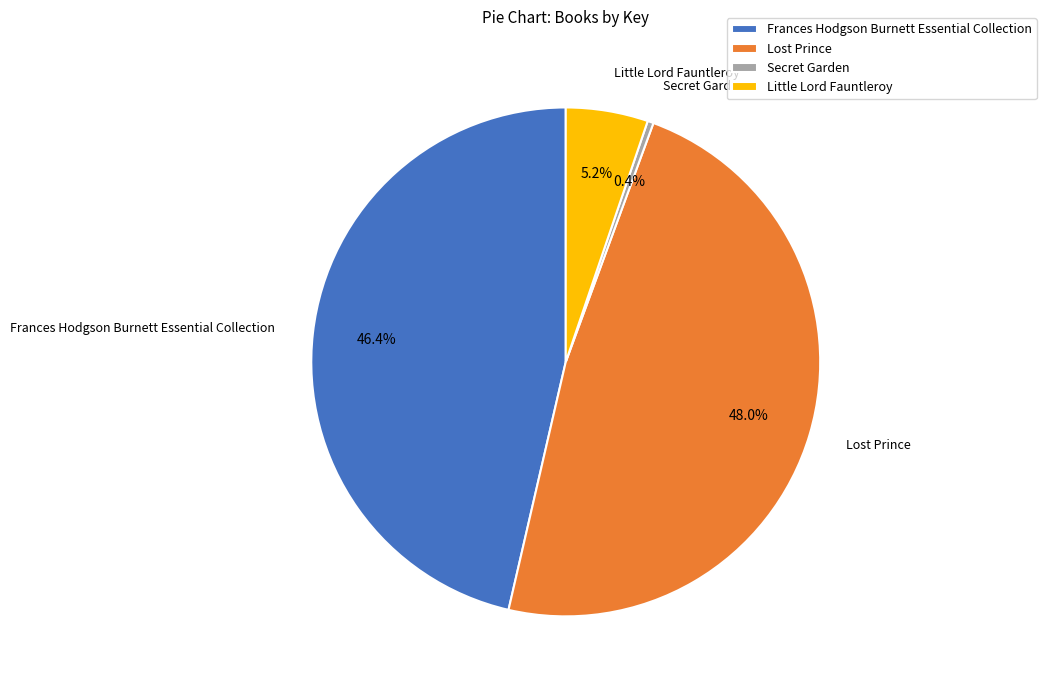

To the nearest percent, what is the difference between the Secret Garden and Frances Hodgson Burnett Essential Collection slice percentages?

46%